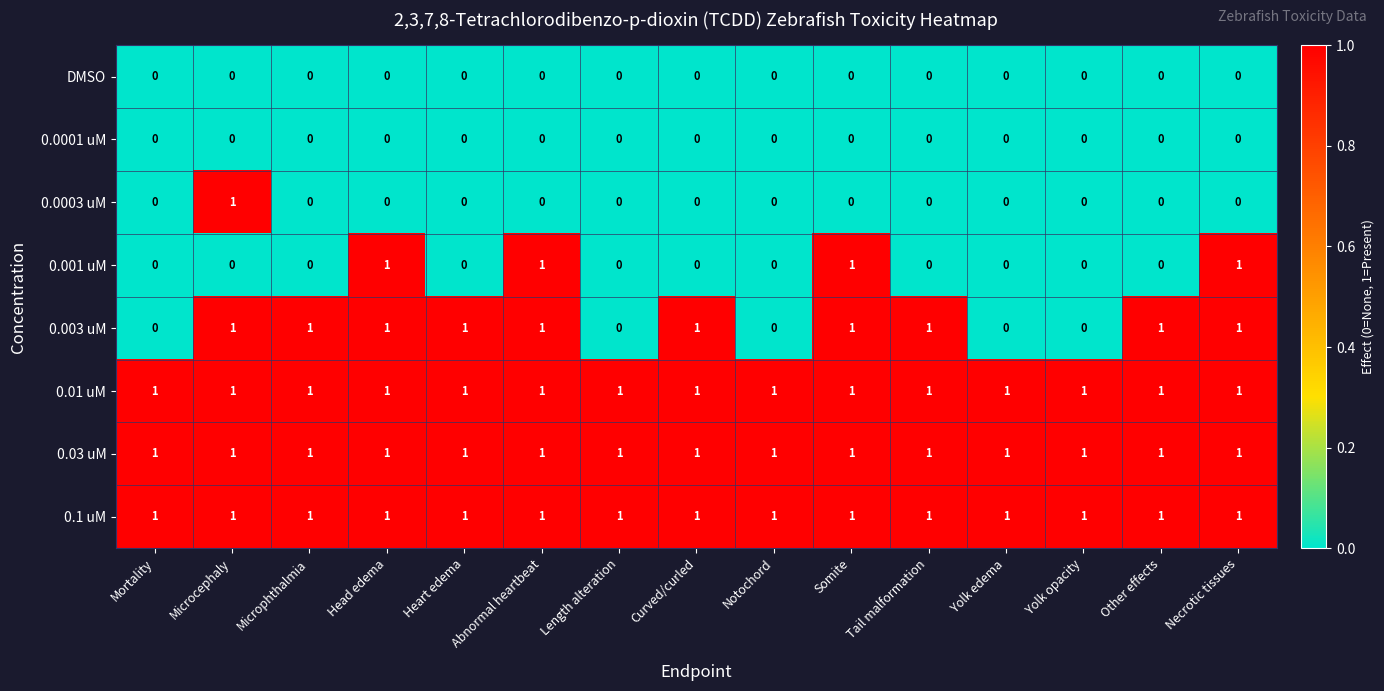

Between Microphthalmia and Necrotic tissues, which series saw the biggest shift?

0.001 uM